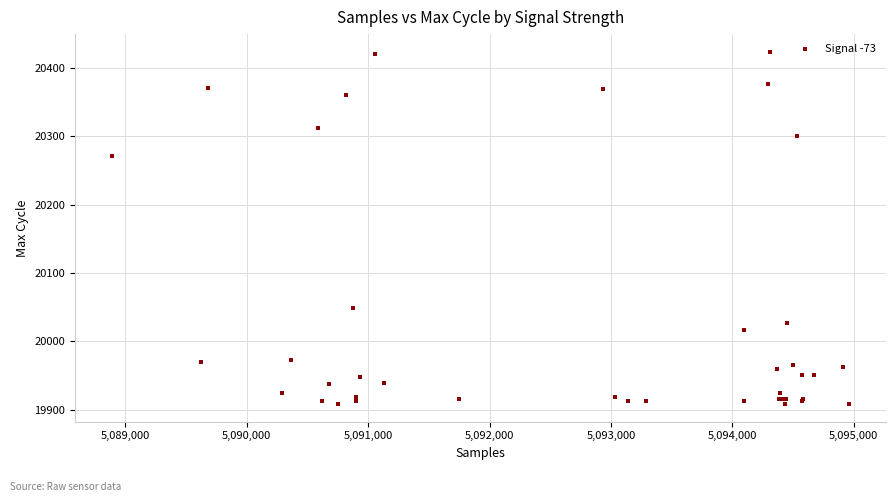

What Y value in the scatter plot is closest to 20166?

20271